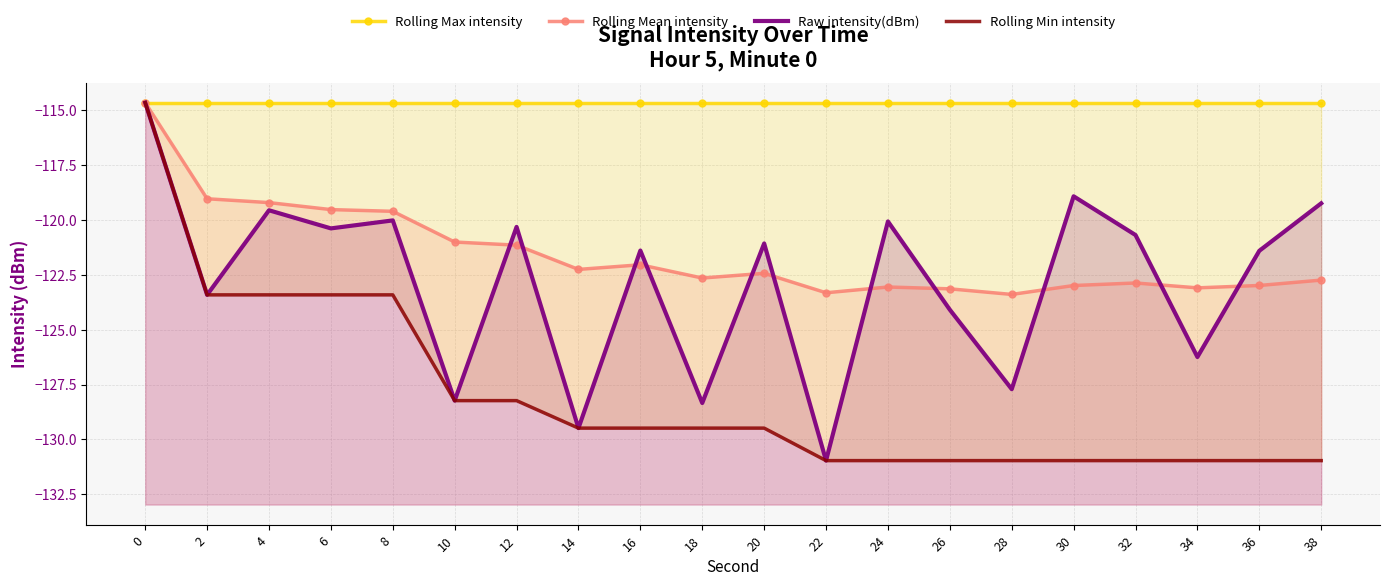

Which series changed the most between 20 and 32?

Rolling Min intensity